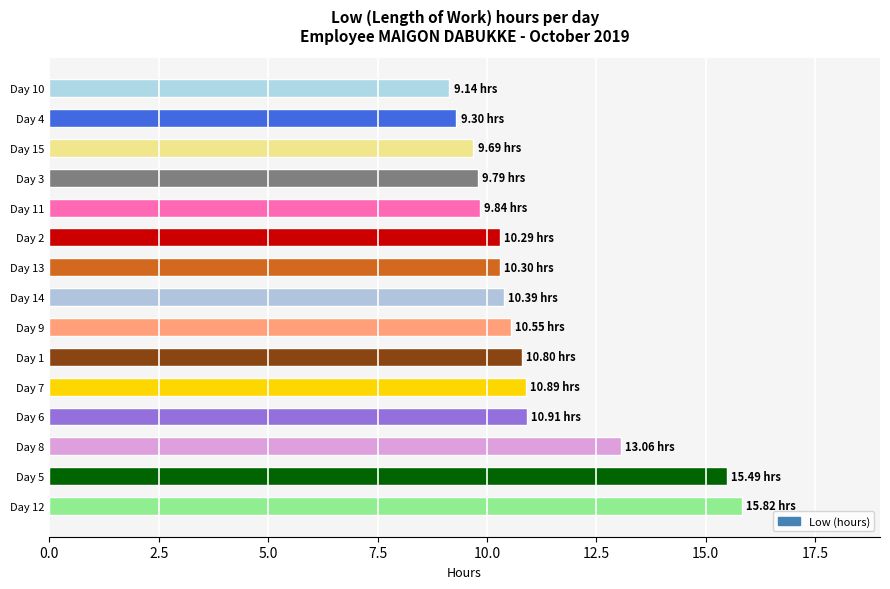

What is the change in value from Day 7 to Day 4?

-1.6